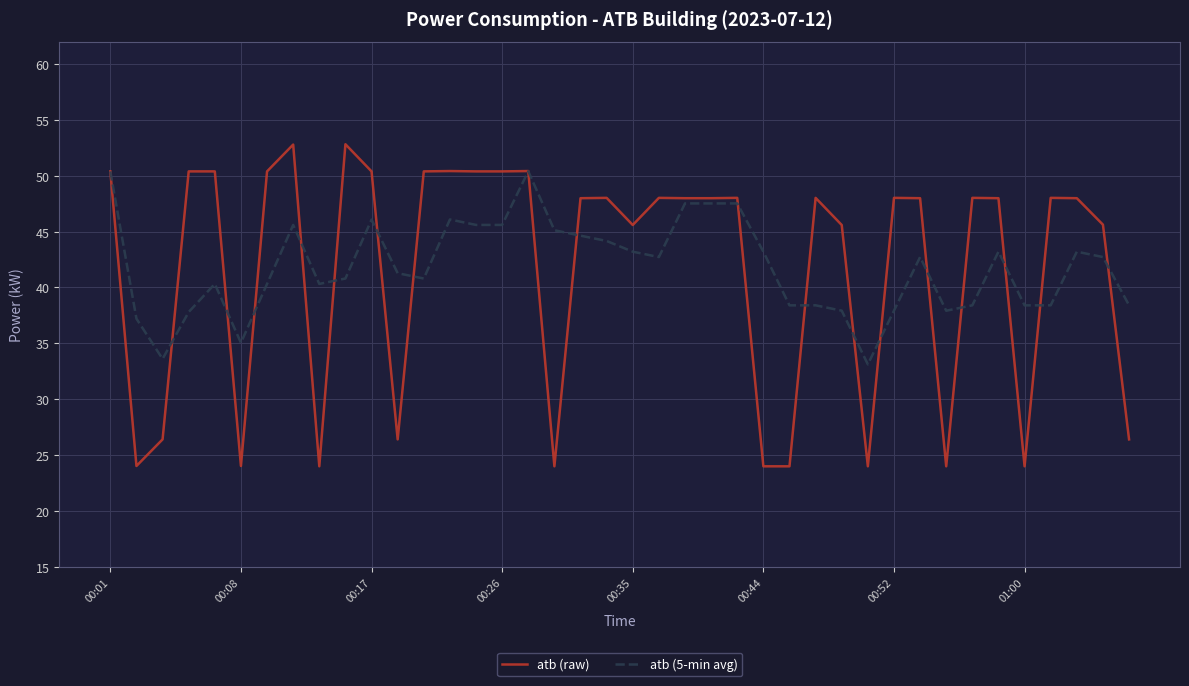

Rank the series by their maximum value, from lowest to highest.

atb (5-min avg), atb (raw)